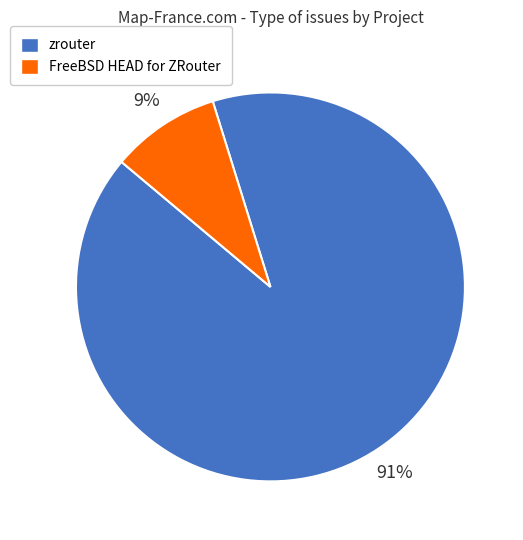

What is the largest slice in the pie chart?

zrouter